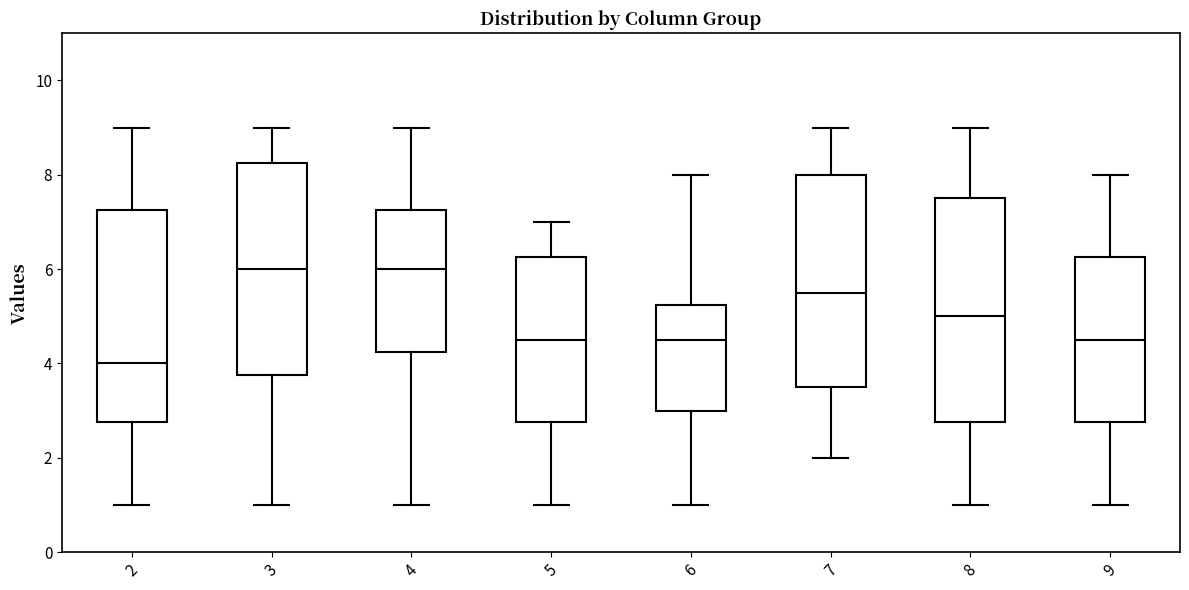

Reading left to right, read every box against the y-axis: the position of its median line, the range the box covers, and the ends of its whiskers. The values are not printed on the chart, so give them approximately, as read against the axis.

2: median 4.0, box 2.8 to 7.2, whiskers 1.0 to 9.0
3: median 6.0, box 3.8 to 8.2, whiskers 1.0 to 9.0
4: median 6.0, box 4.2 to 7.2, whiskers 1.0 to 9.0
5: median 4.6, box 2.8 to 6.2, whiskers 1.0 to 7.0
6: median 4.6, box 3.0 to 5.2, whiskers 1.0 to 8.0
7: median 5.6, box 3.6 to 8.0, whiskers 2.0 to 9.0
8: median 5.0, box 2.8 to 7.6, whiskers 1.0 to 9.0
9: median 4.6, box 2.8 to 6.2, whiskers 1.0 to 8.0